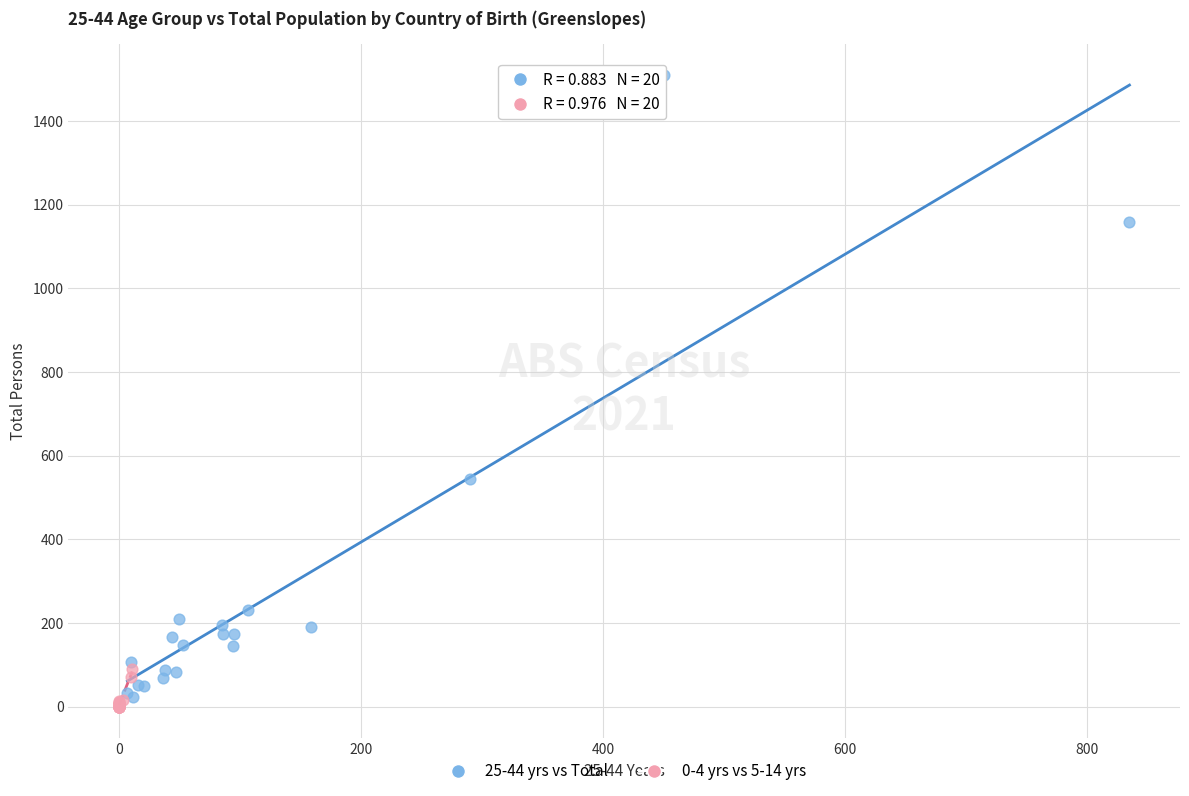

What are all the series names shown in the legend?

25-44 yrs vs Total, 0-4 yrs vs 5-14 yrs